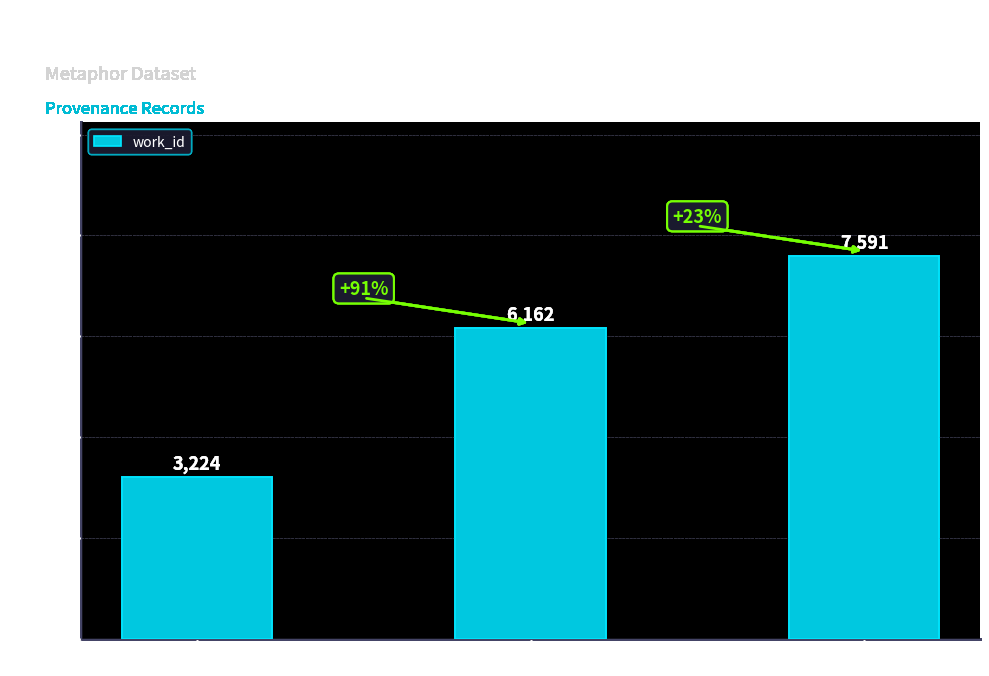

What is the smallest value displayed?

3224